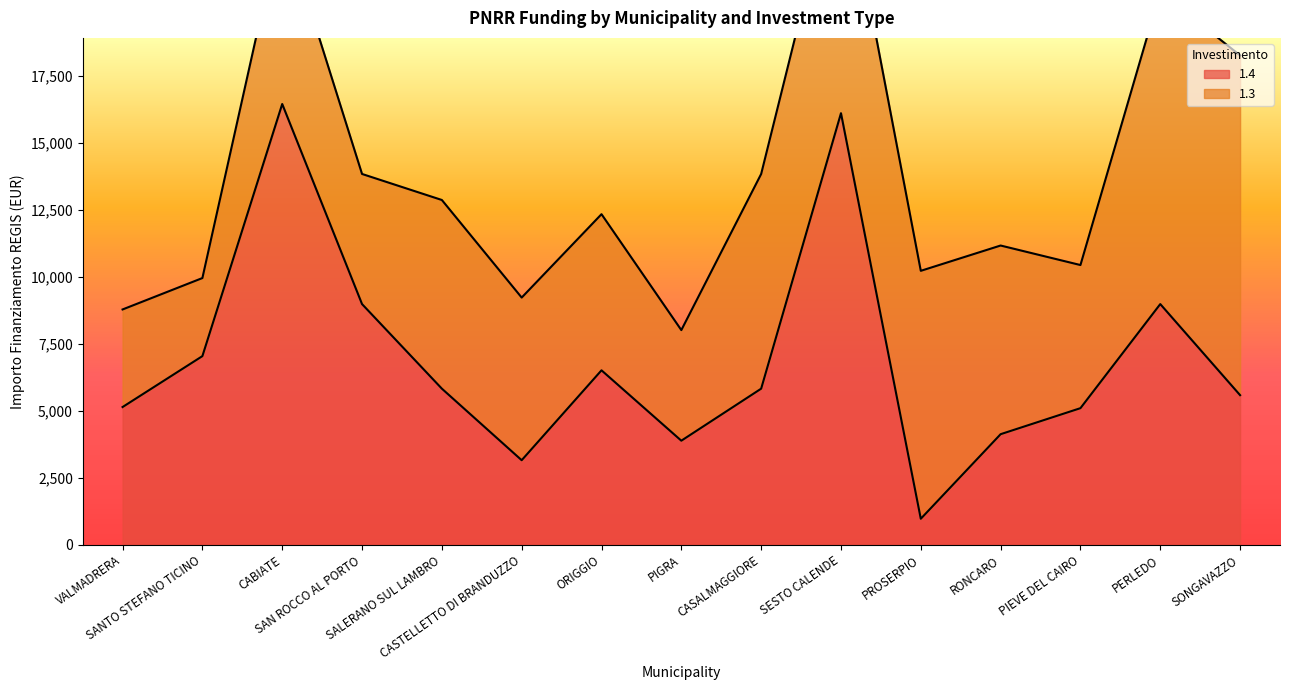

Does the chart display data point markers on the line(s)?

No